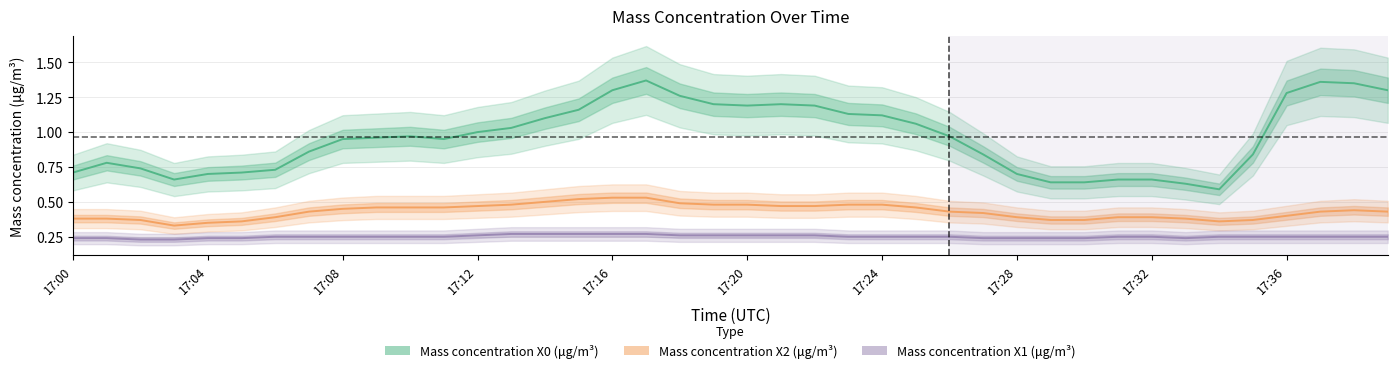

Which has a higher value, 32 or 17:24?

17:24